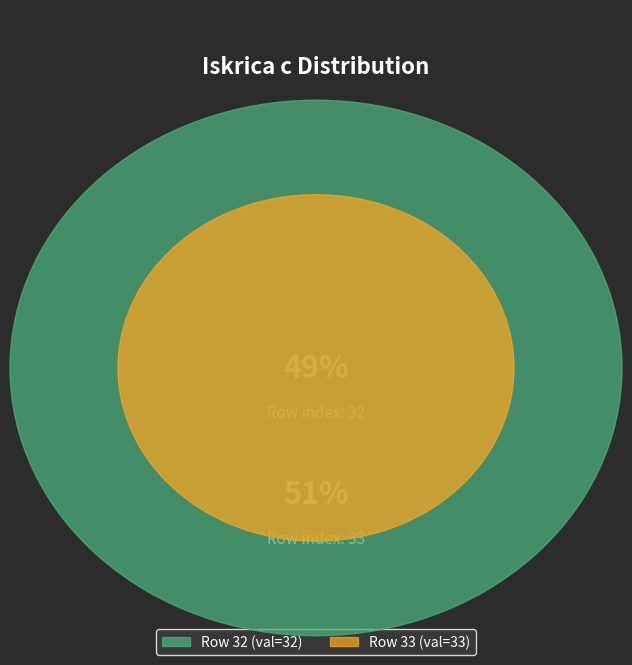

Does 32 account for over 50% of the chart?

No